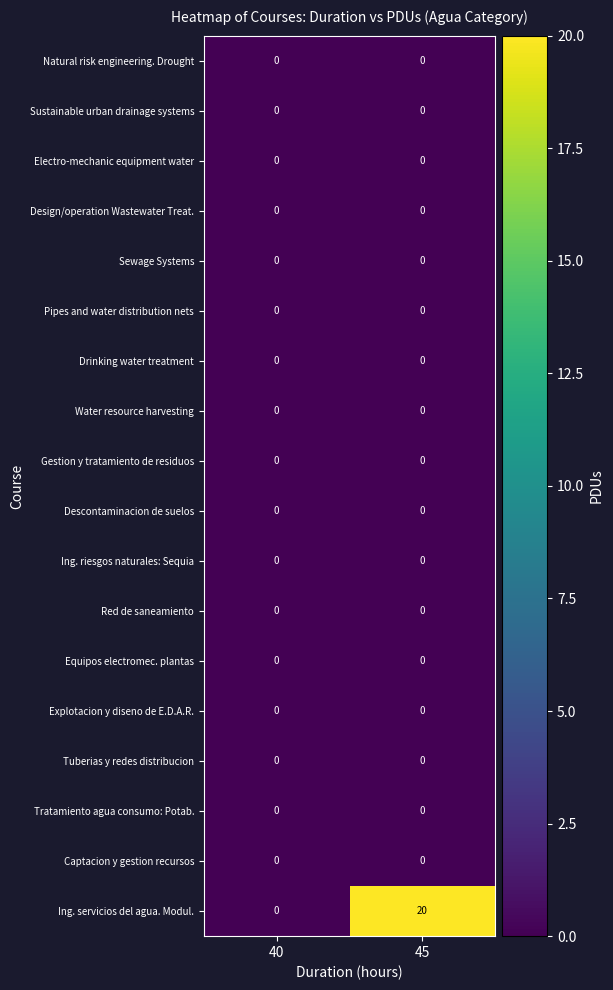

At which category does the chart reach its peak across all series?

45